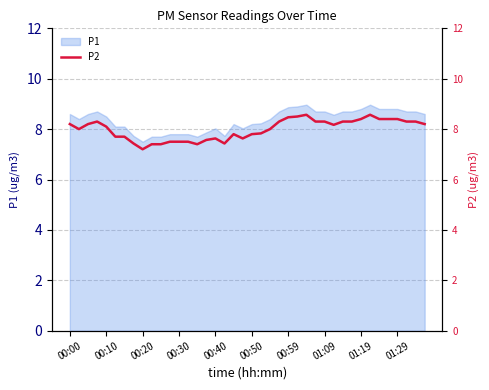

Reading right to left, what are all the values shown in this chart?

8.2	8.3	8.3	8.4	8.4	8.4	8.6	8.4	8.3	8.3	8.2	8.3	8.3	8.6	8.5	8.5	8.3	8.0	7.8	7.8	7.6	7.8	7.4	7.6	7.6	7.4	7.5	7.5	7.5	7.4	7.4	7.2	7.4	7.7	7.7	8.1	8.3	8.2	8.0	8.2